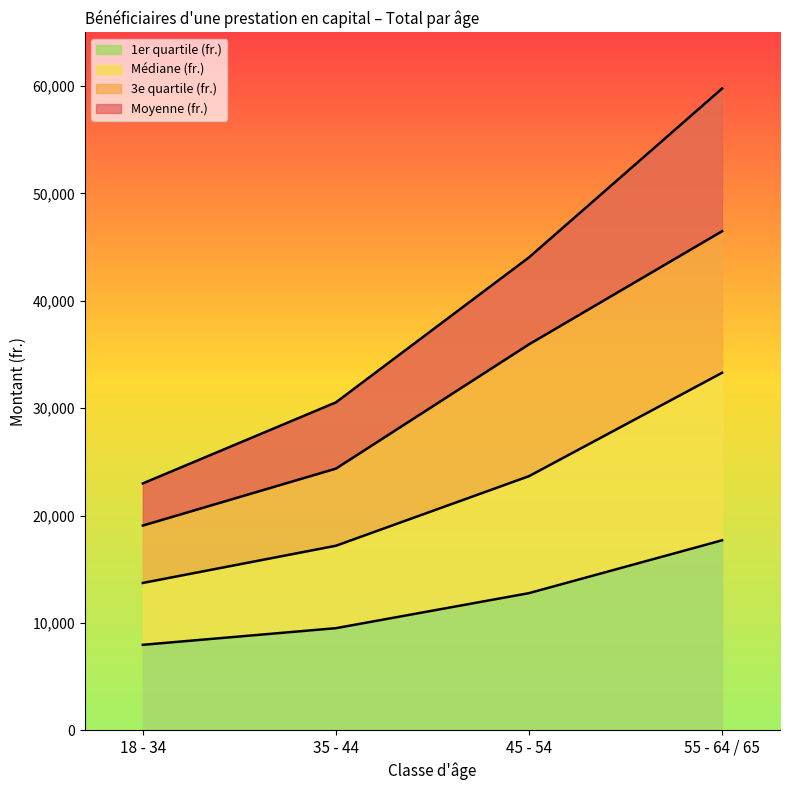

The value of 1er quartile (fr.) at 35 - 44 is 9505.0. True or false?

True